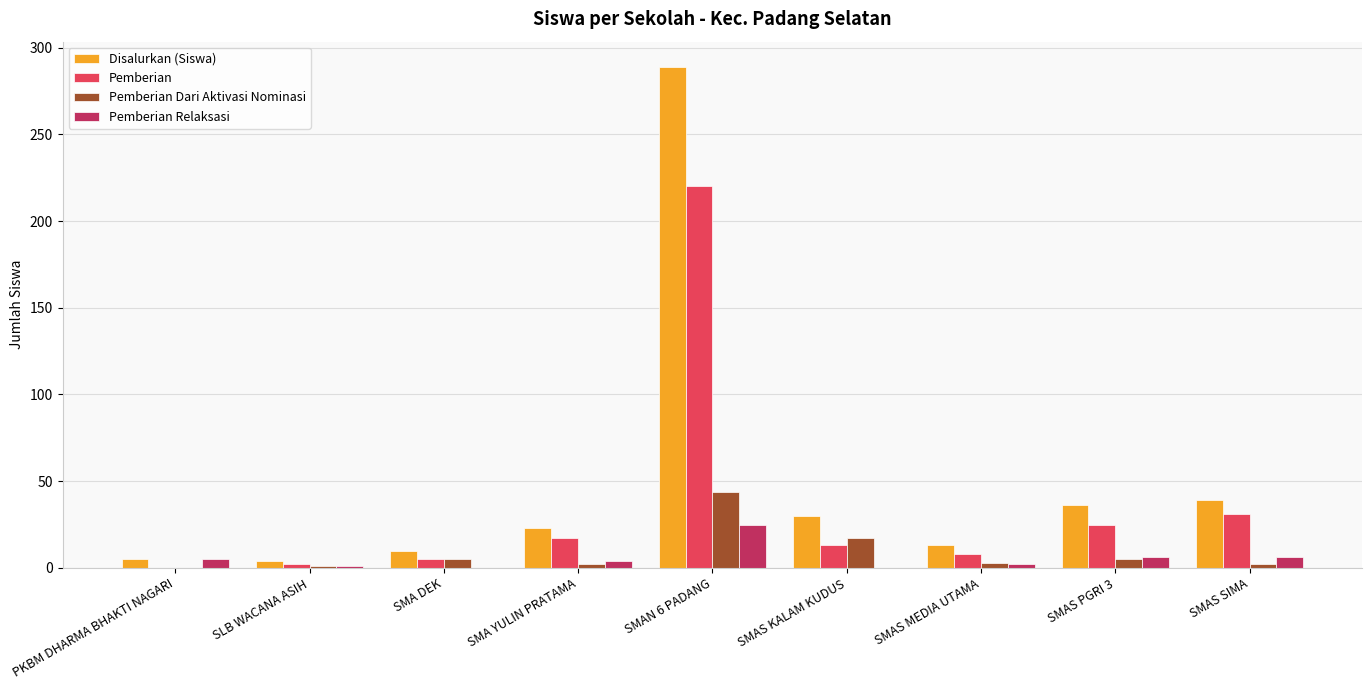

Which series changed the most between SLB WACANA ASIH and SMAS KALAM KUDUS?

Disalurkan (Siswa)